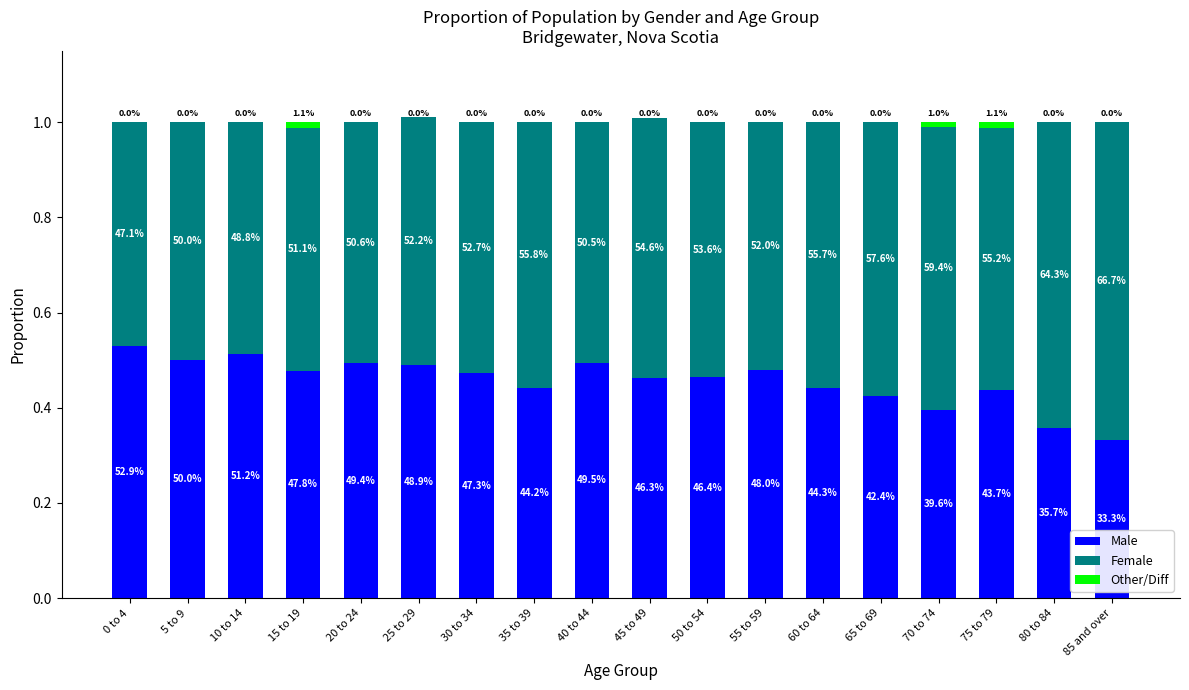

Does the chart contain stacked bars?

Yes